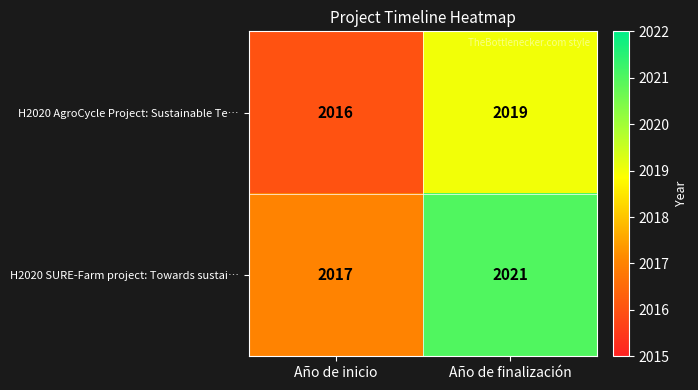

How many categories are shown in the chart?

2